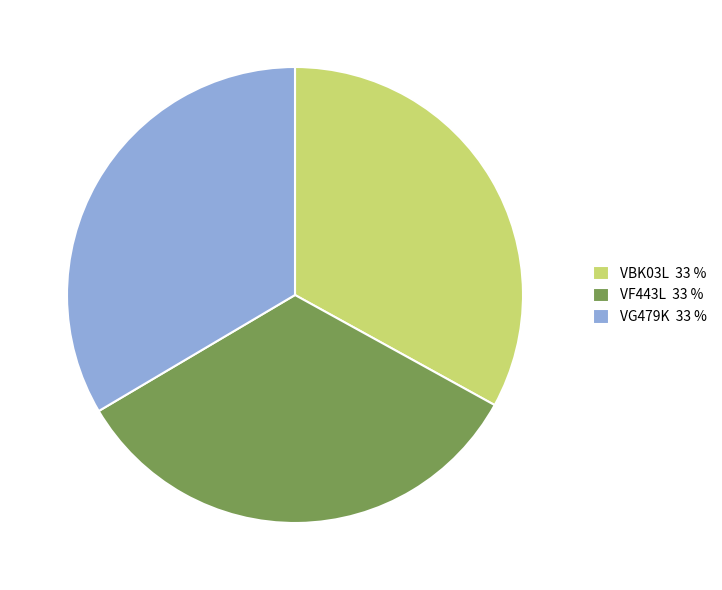

The VG479K slice represents 33% of the pie. True or false?

True